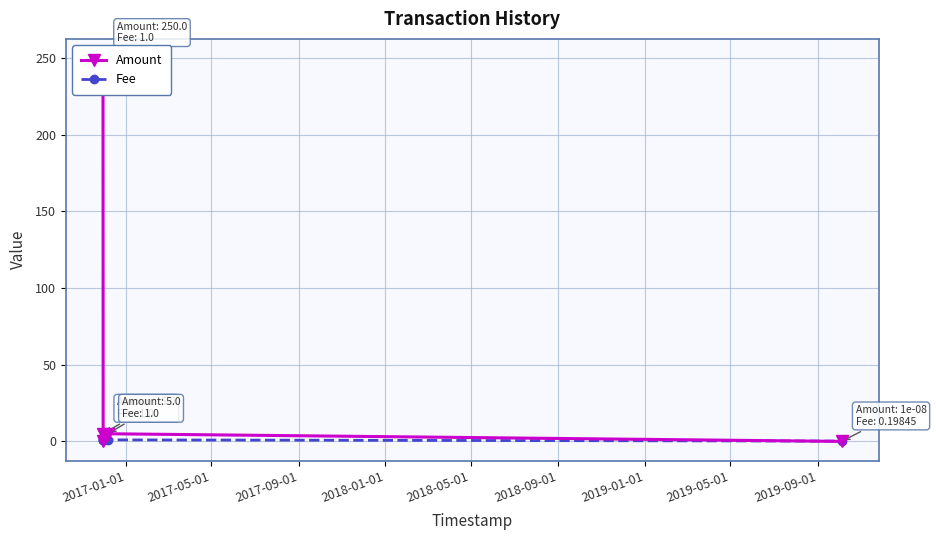

True or false: Amount has more than 1 interior local peaks.

False